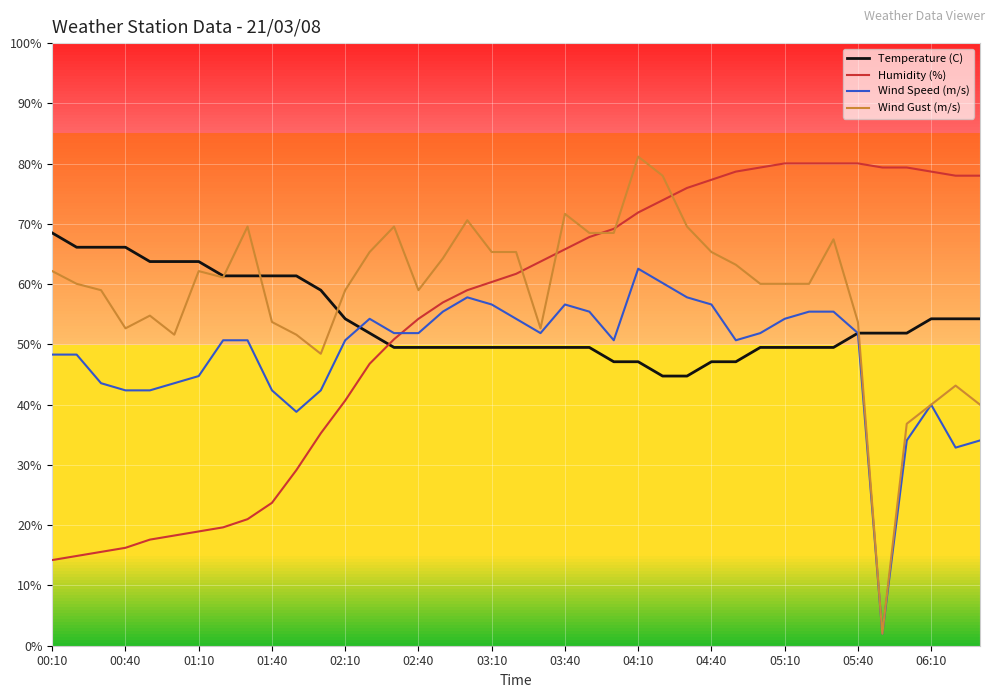

True or false: Wind Speed (m/s) and Humidity (%) intersect in this chart.

True